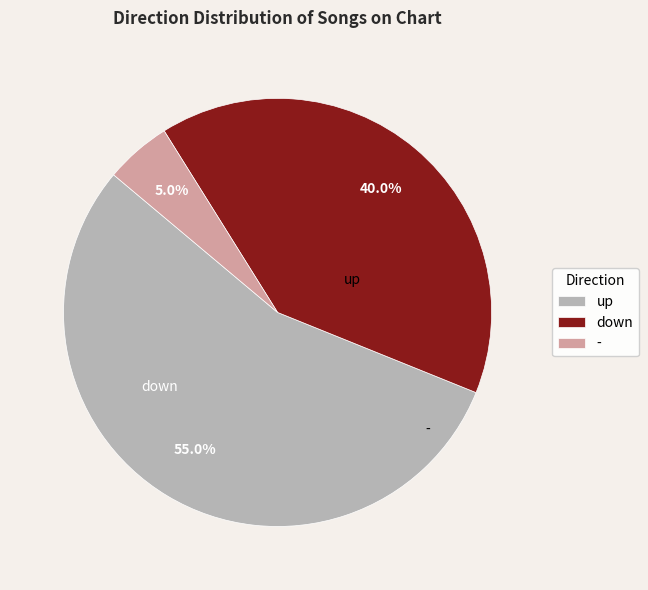

Is it true that down is 40% of the pie?

True